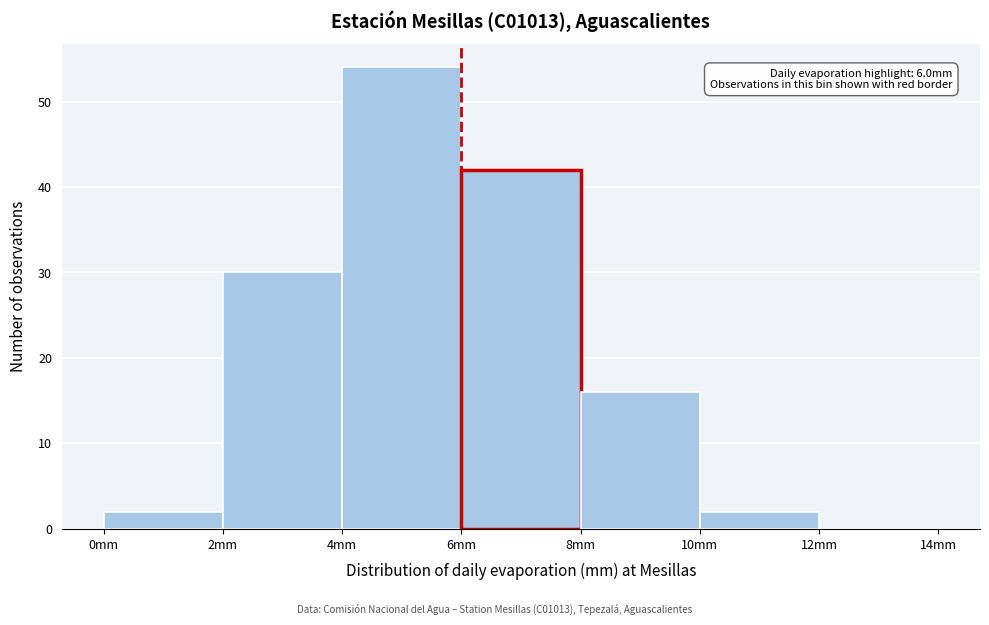

Which range on the x-axis has the tallest bar?

4 to 6